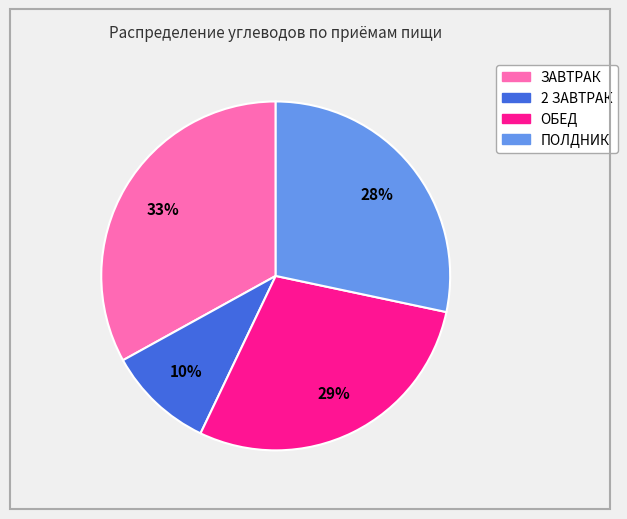

Is there a majority slice in this chart?

No